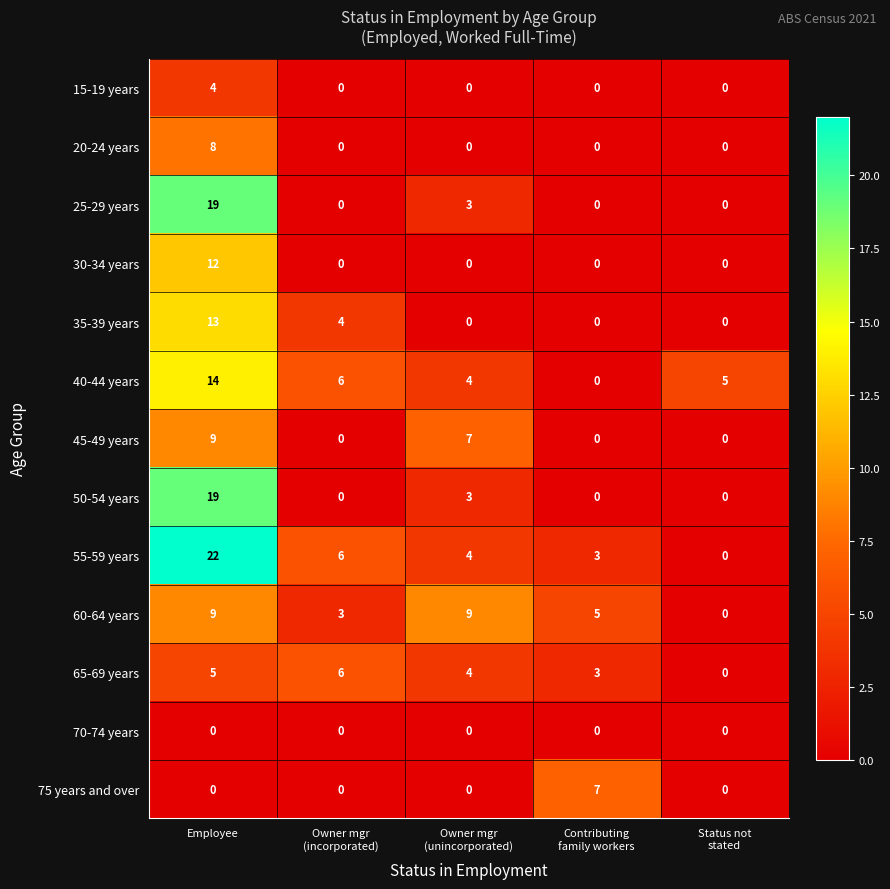

How many data points does each series have?

5